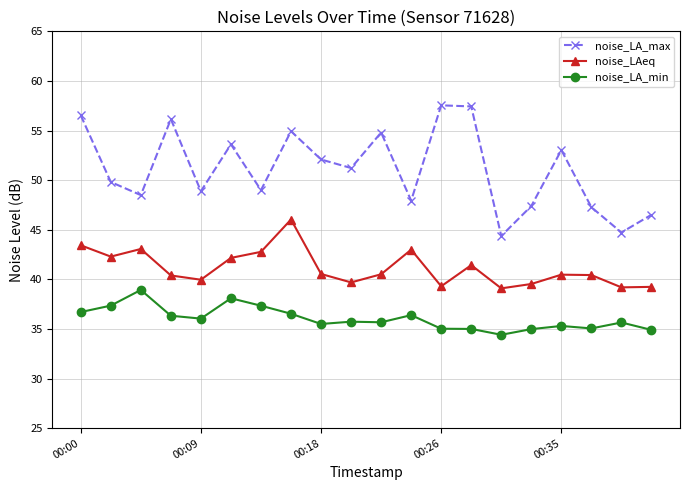

In noise_LA_max, how many points are lower than both neighbors (excluding endpoints)?

7